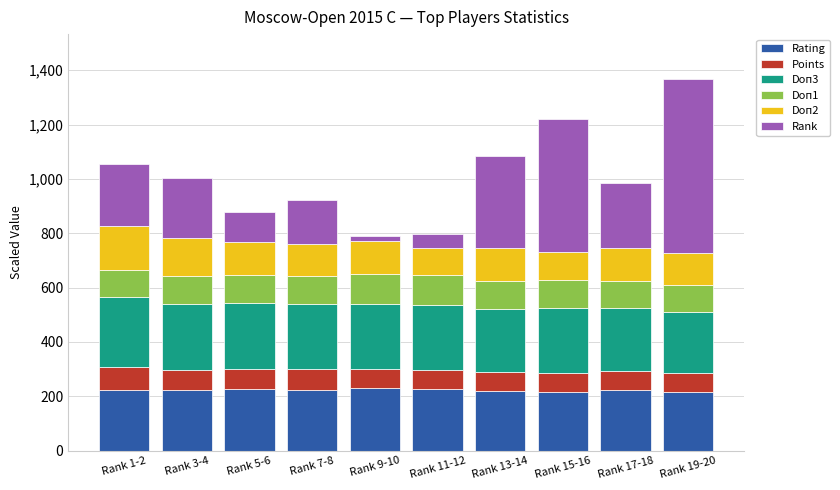

What is the total value across all series at Rank 19-20?

1368.8